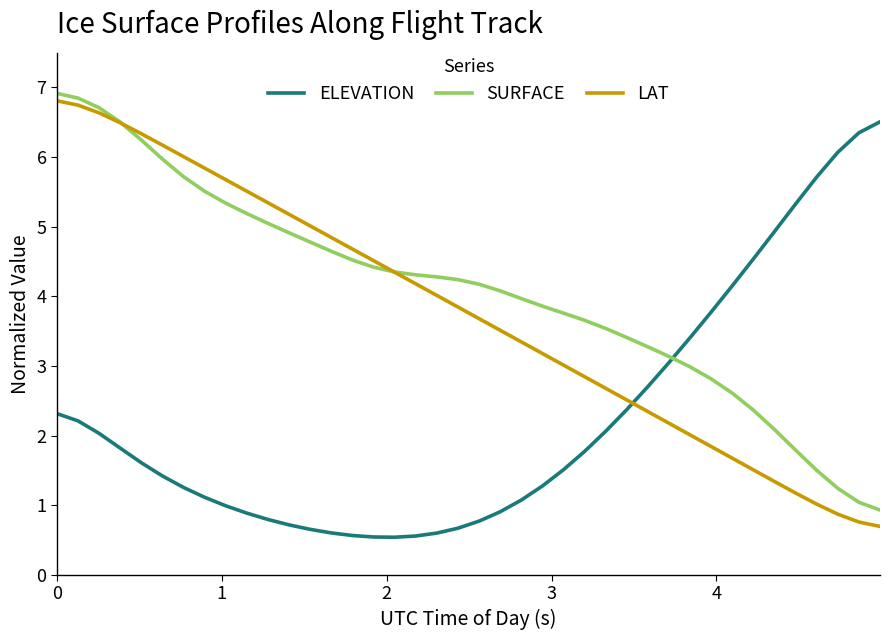

Which series has the largest total across all categories?

SURFACE